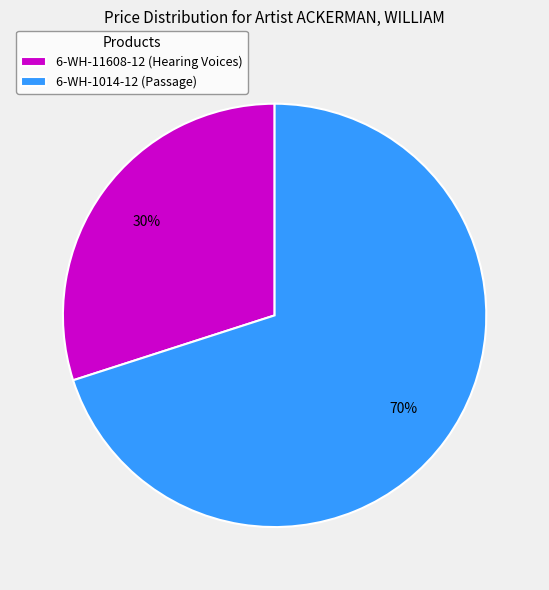

Rank the categories by value from lowest to highest.

6-WH-11608-12 (Hearing Voices), 6-WH-1014-12 (Passage)